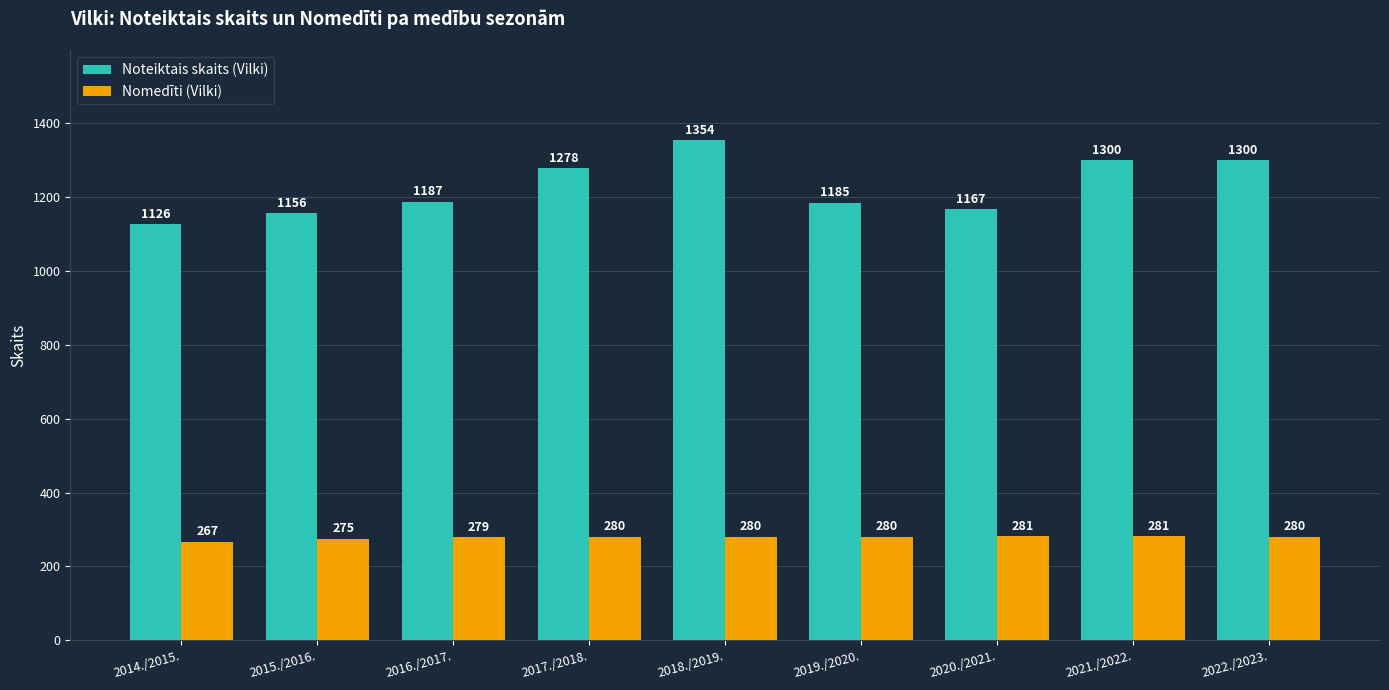

Rank the series by their average value, from lowest to highest.

Nomedīti (Vilki), Noteiktais skaits (Vilki)